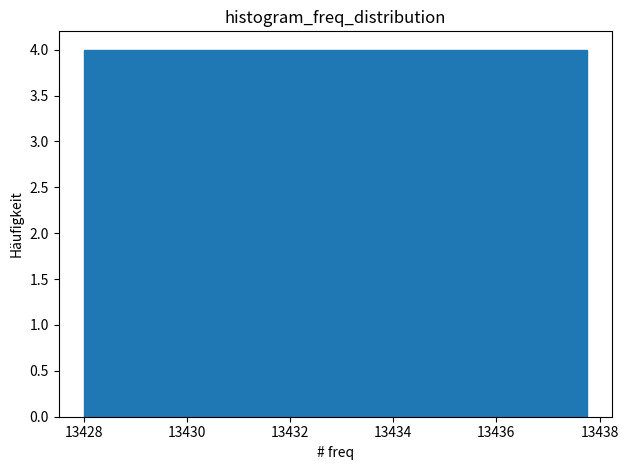

How tall is the bar that spans 13435.8 to 13436.8 on the x-axis? Neither the bar edges nor the heights are printed on the chart, so give them approximately, as read against the axes.

4